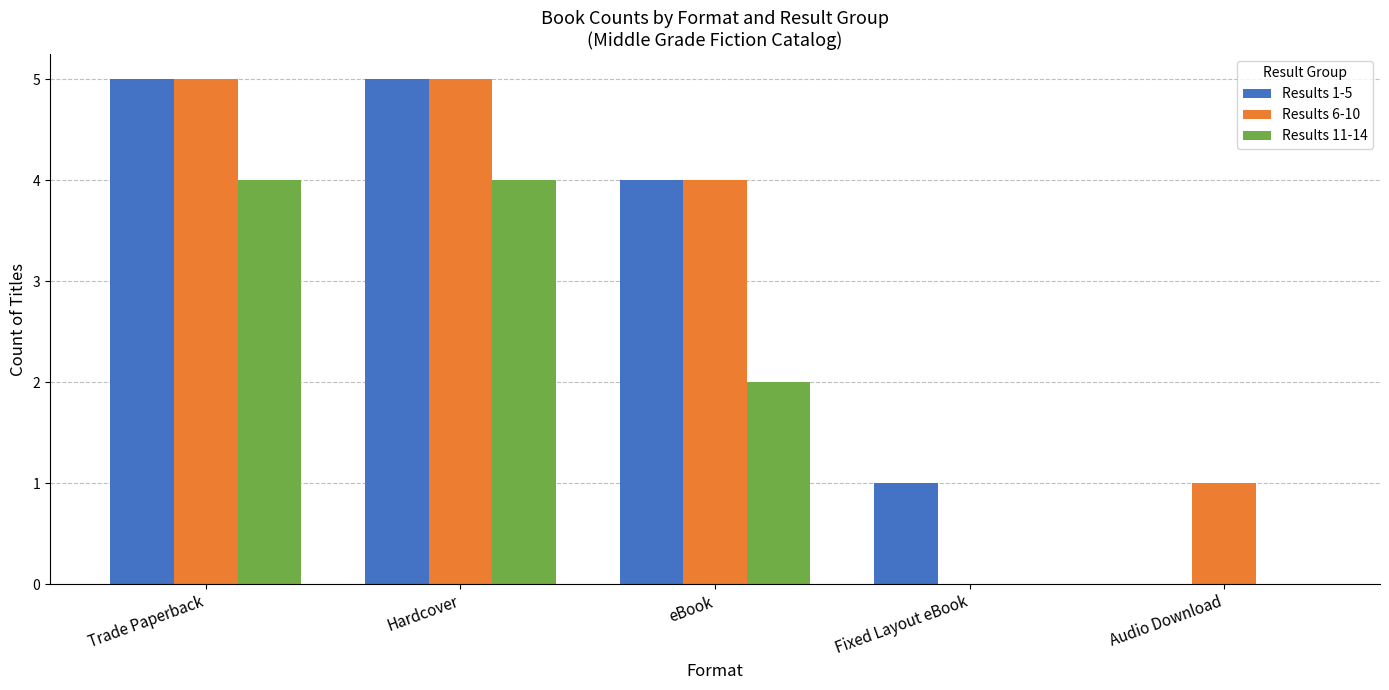

What is the maximum value shown in the chart?

5